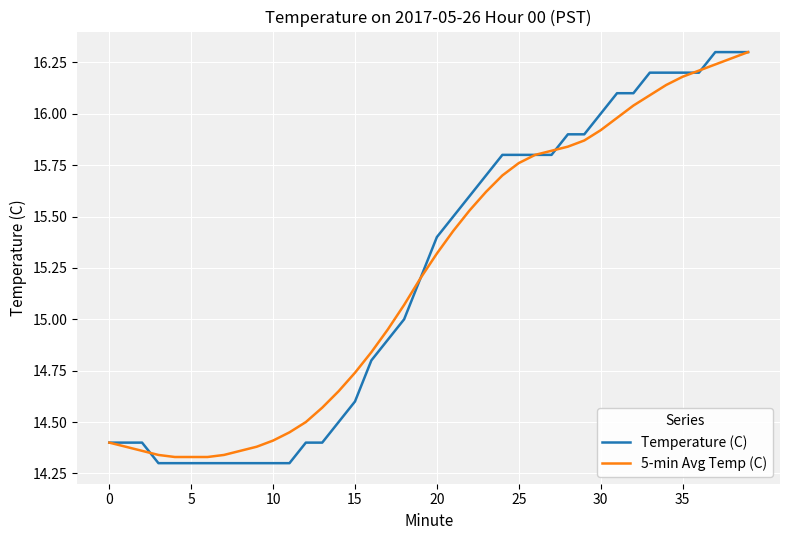

How many lines are shown in the chart?

2